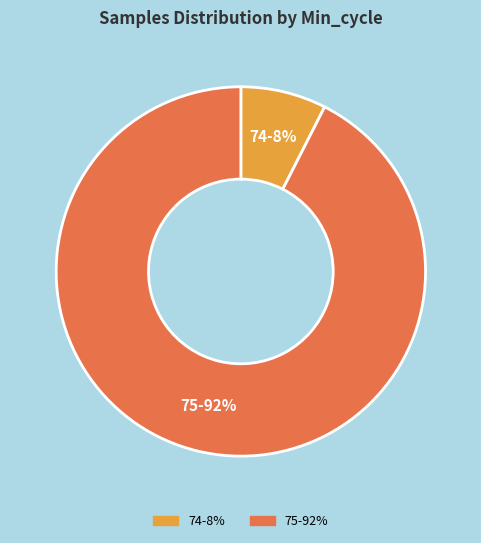

Combined, do 75 and 74 account for over 50%?

Yes